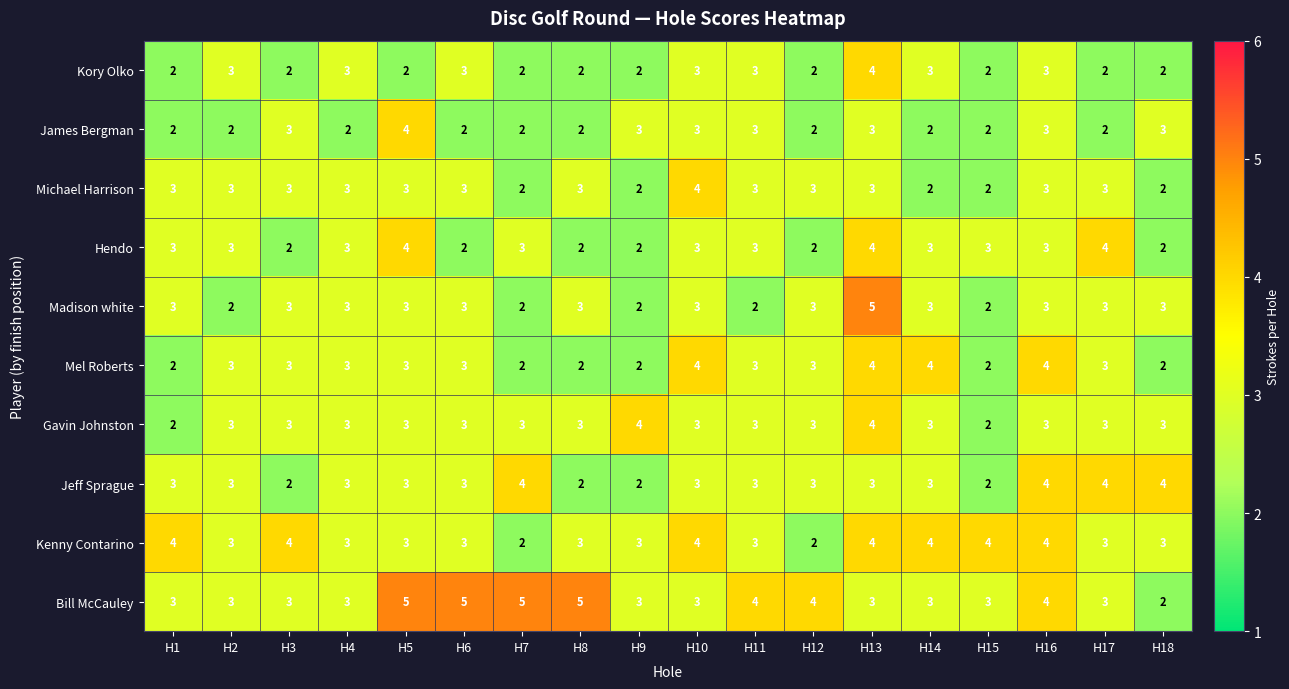

True or false: Kenny Contarino has a value of 3 at H18.

True